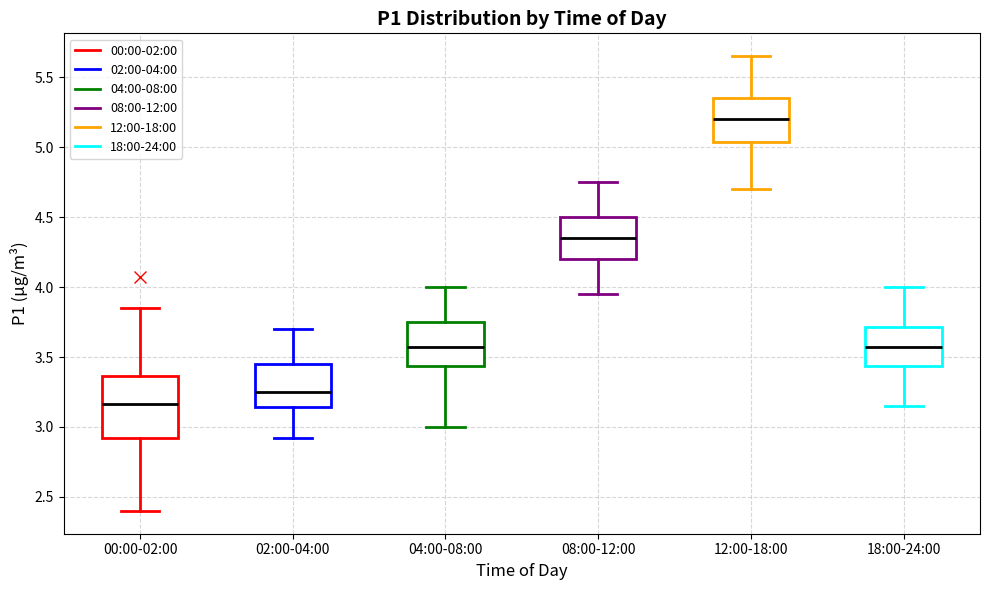

Which box's median line is the lowest?

00:00-02:00